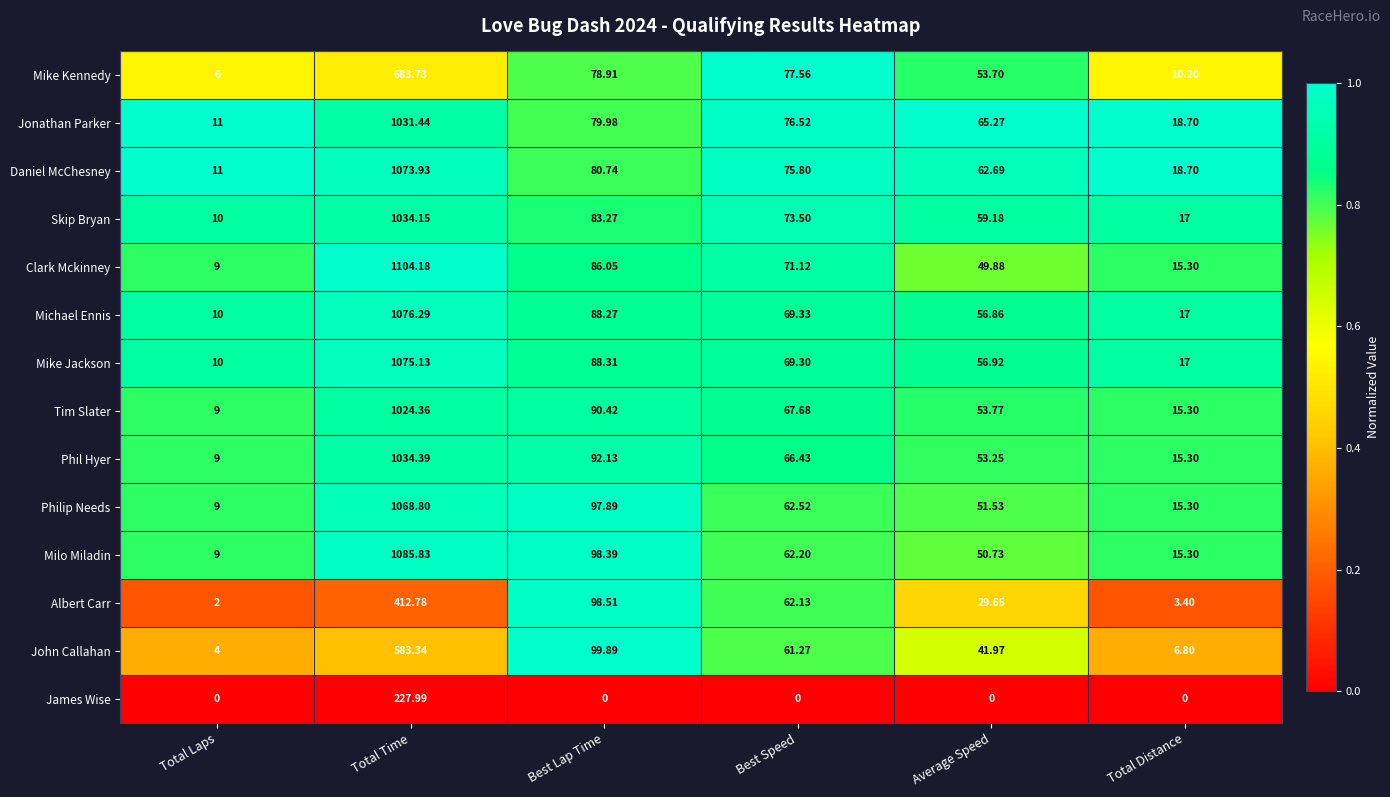

At which category is the sum across all series the highest?

Total Time